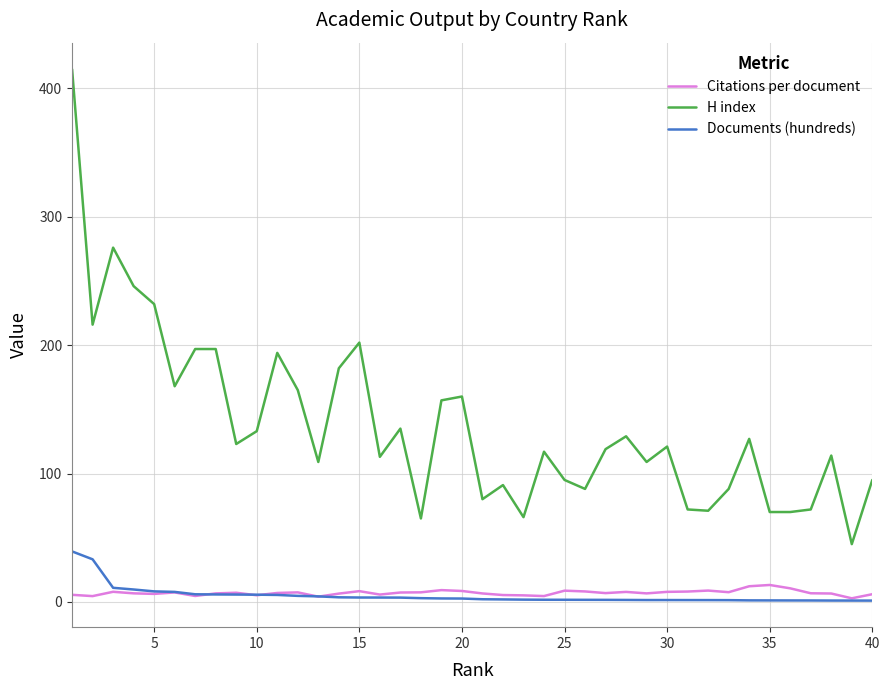

True or false: Citations per document and H index cross at least once.

False